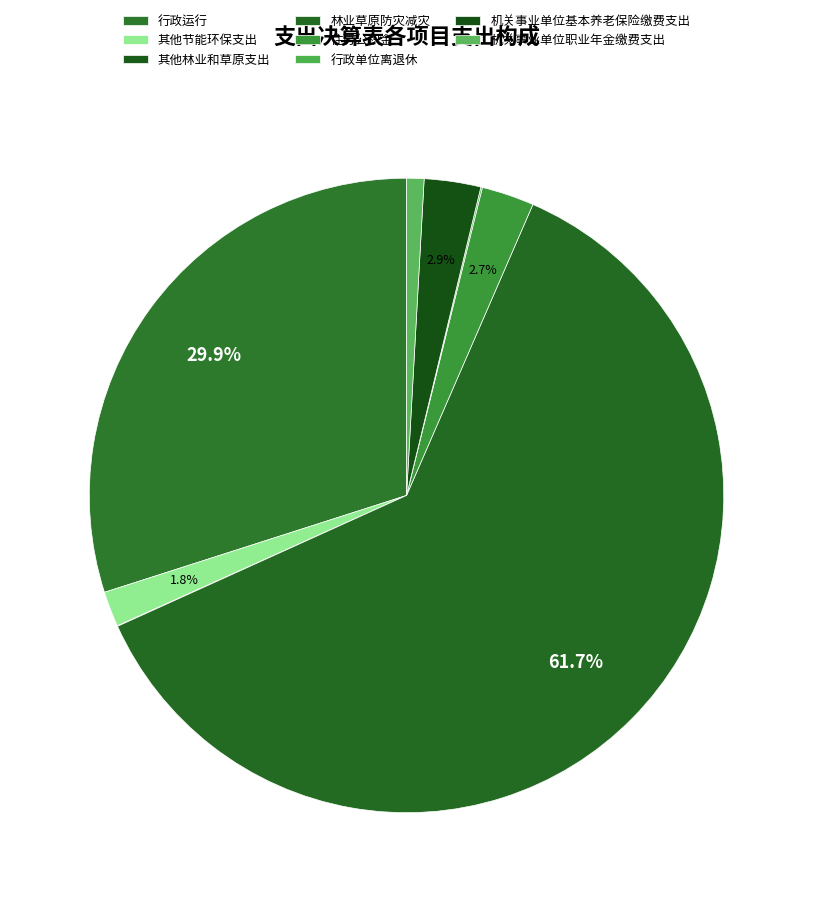

To the nearest percent, what is the average slice percentage?

12%